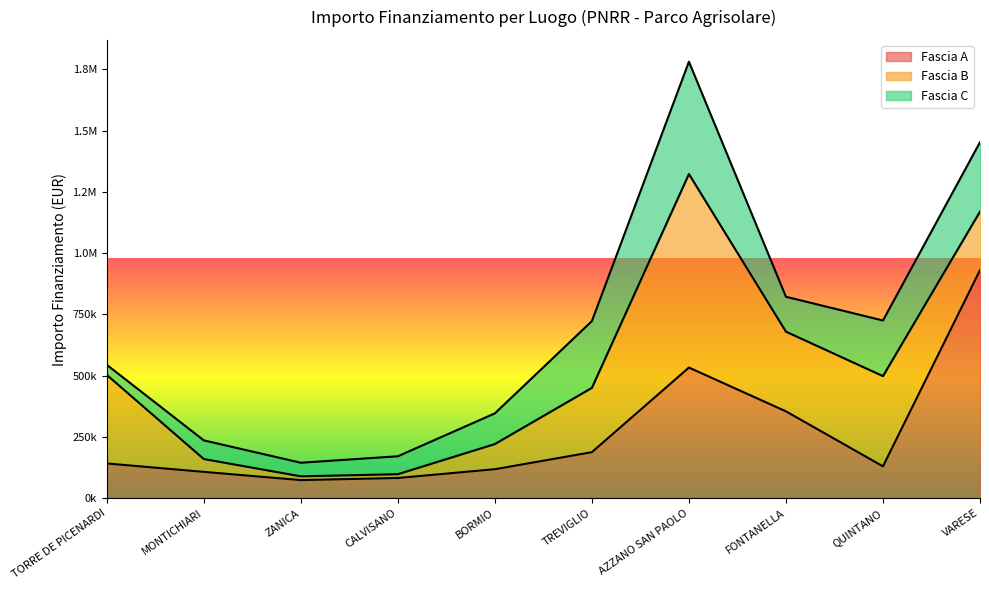

Reading left to right, list all the values displayed in this chart.

Fascia A: 142320.0	108000.0	74400.0	83040.0	118800.0	188362.2	533520.0	354880.0	130560.0	930869.5
Fascia B: 361240.0	52320.0	15440.0	15440.0	102630.9	262240.0	789254.4	325026.9	368005.7	238829.6
Fascia C: 41192.0	76140.0	55388.0	73108.0	125175.0	272400.0	458182.4	142361.6	226850.0	282960.0